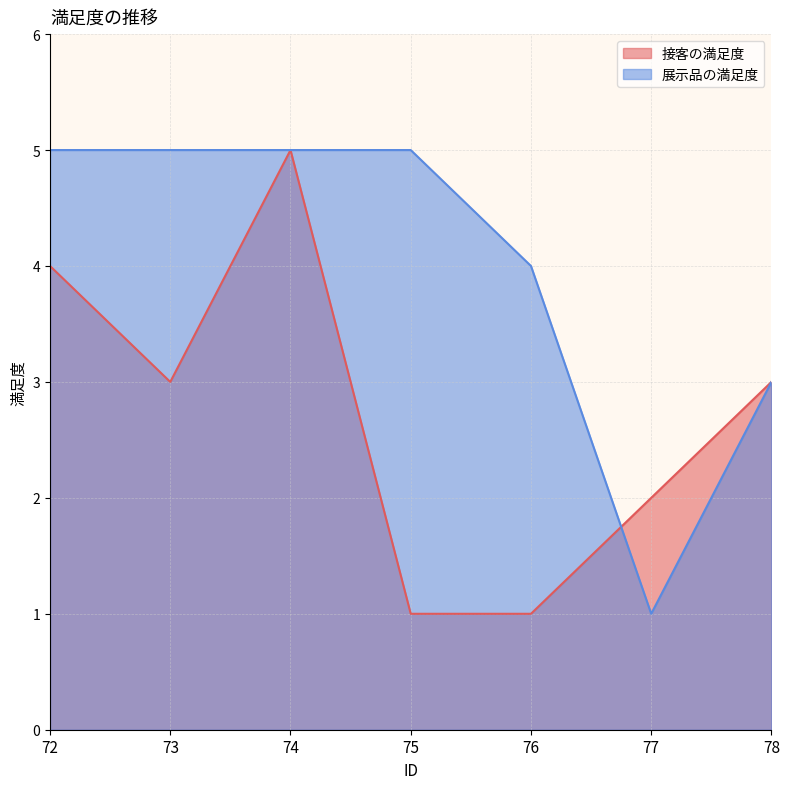

Where do 展示品の満足度 and 接客の満足度 first cross each other?

76 and 77